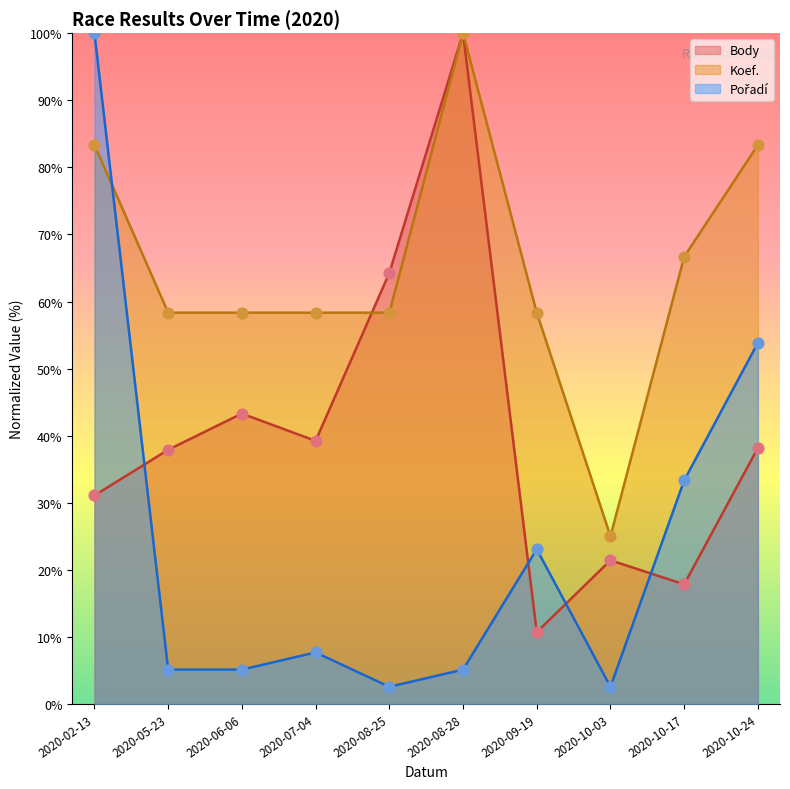

Which series has the largest total across all categories?

Koef.